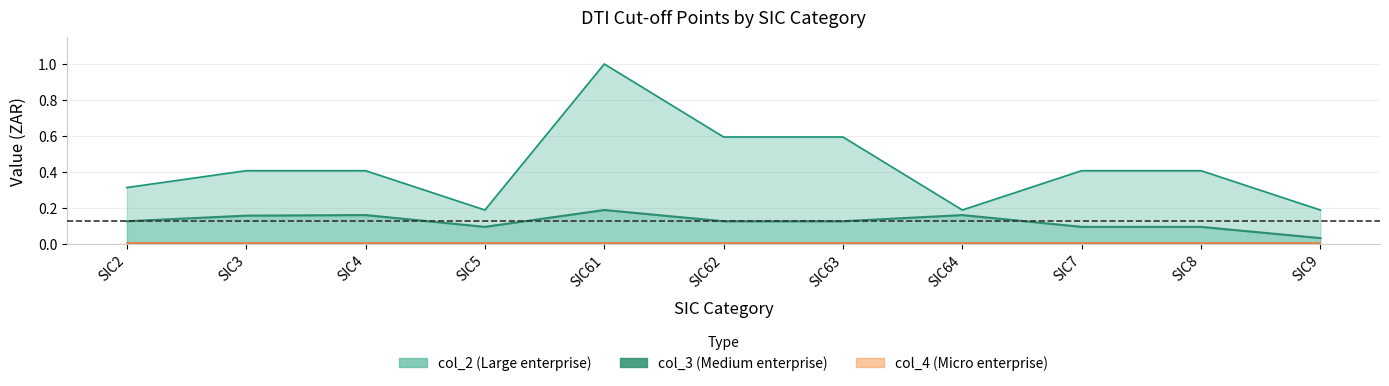

At which category does the chart reach its peak across all series?

SIC61